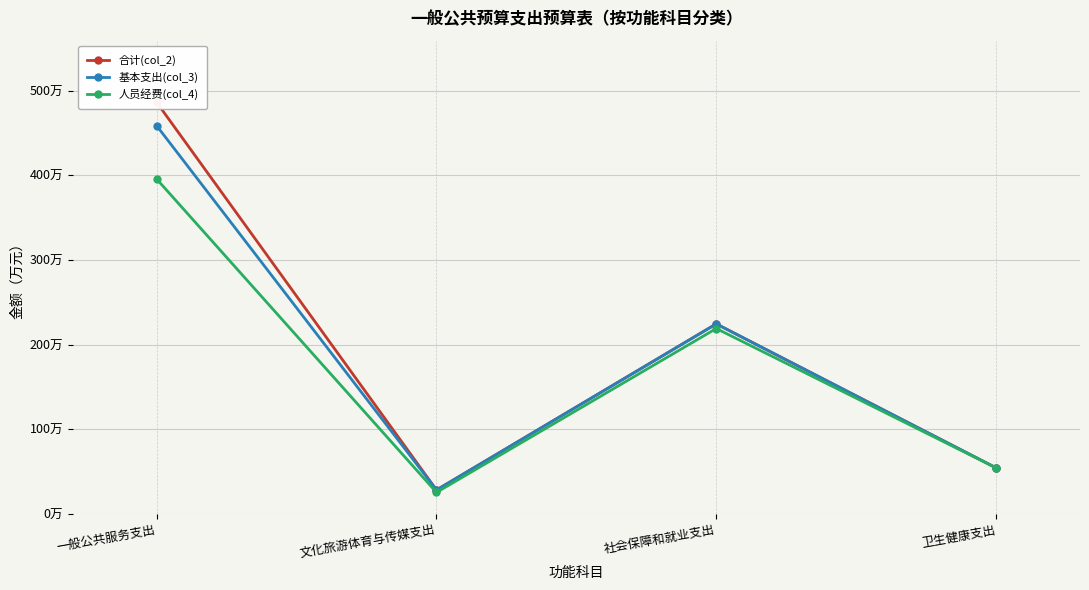

True or false: 基本支出(col_3) and 合计(col_2) cross at least once.

False